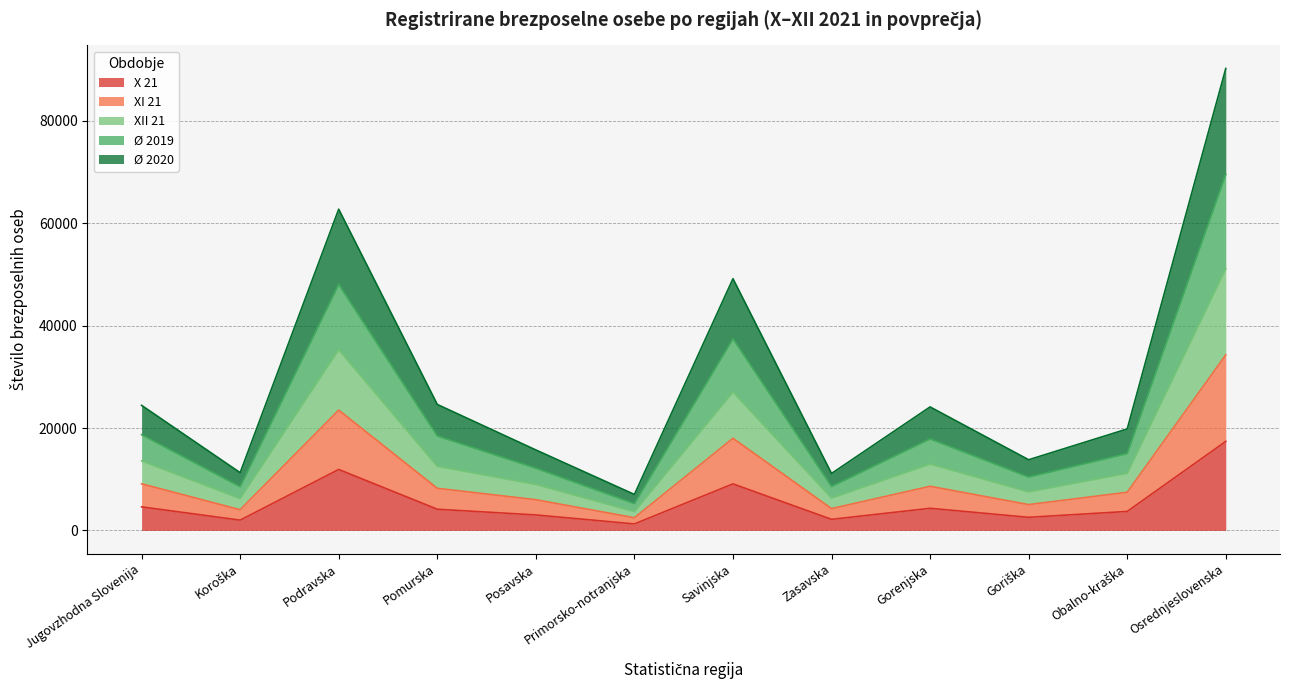

What is the total value across all series at Jugovzhodna Slovenija?

24433.7